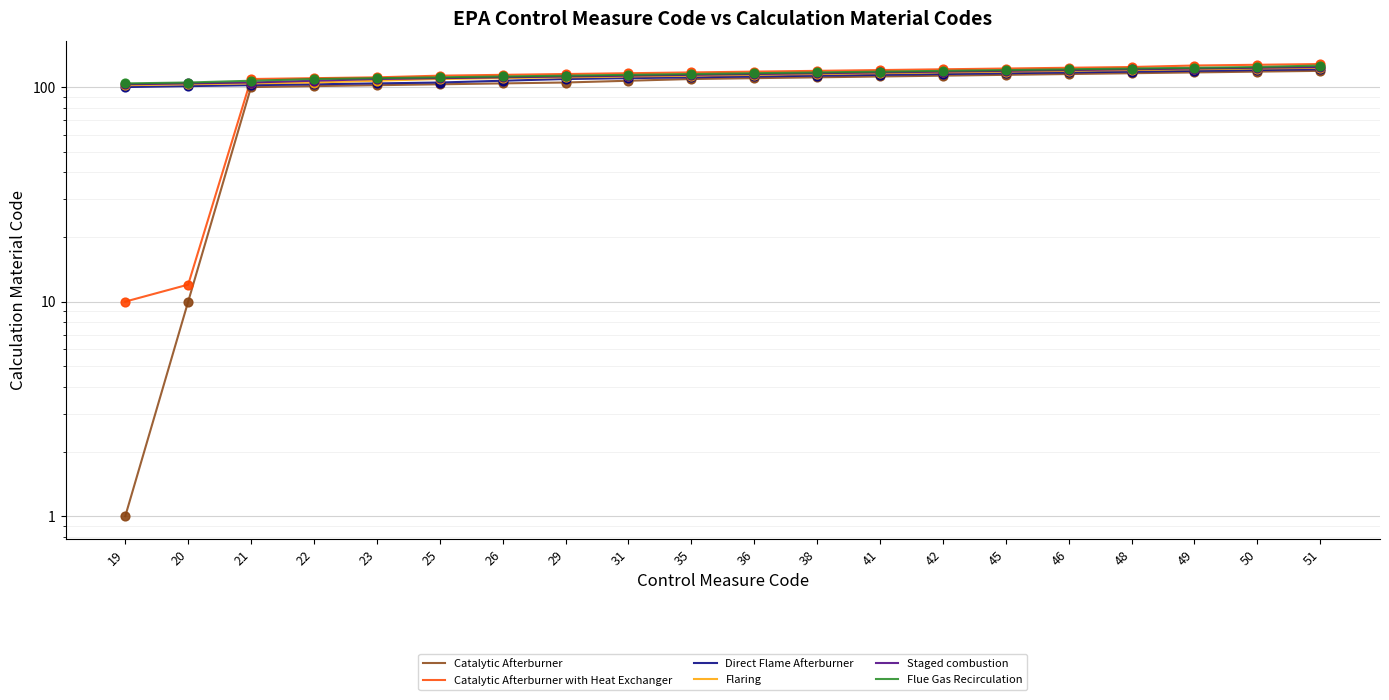

Which series has the widest spread of Y values?

Catalytic Afterburner